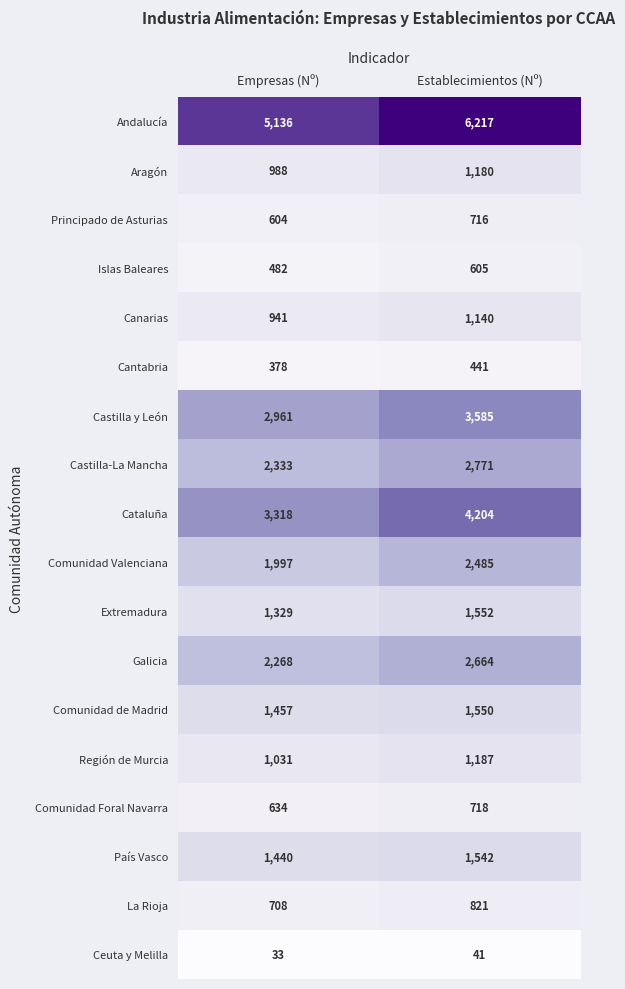

What is the sum of all Castilla y León values?

6546